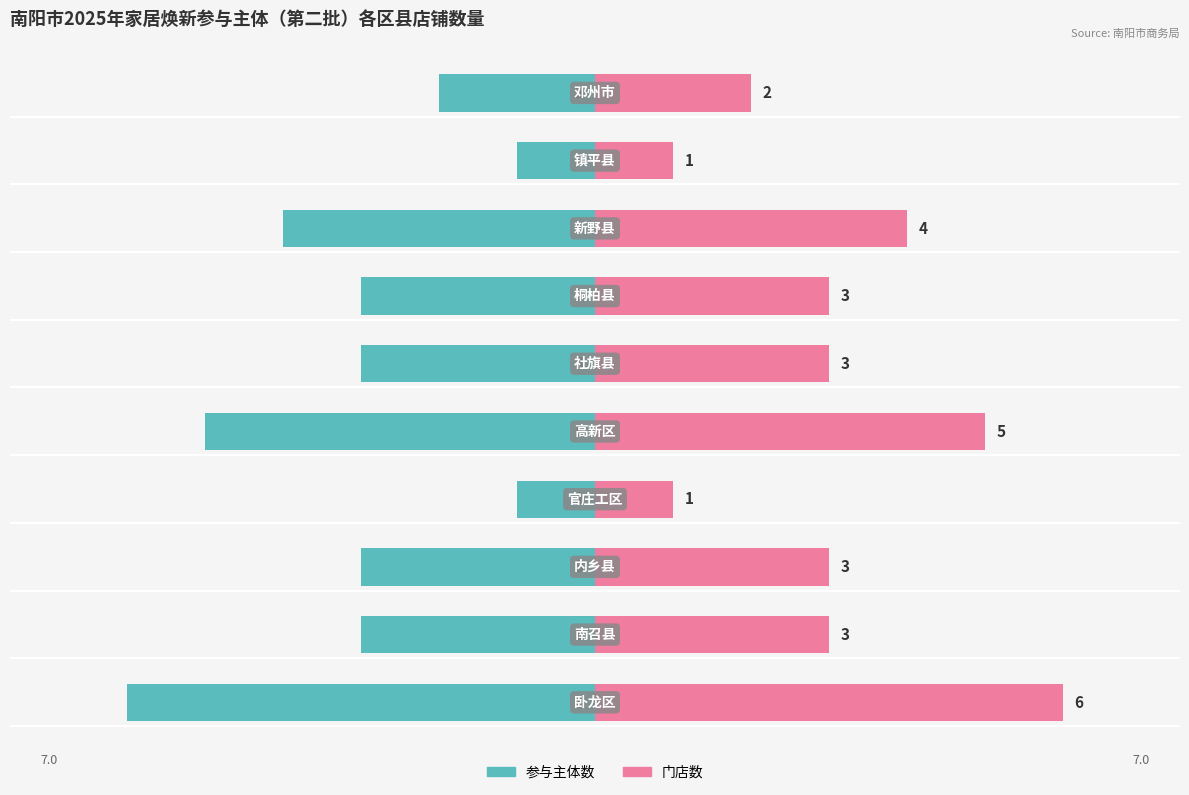

What is the maximum value shown in the chart?

6